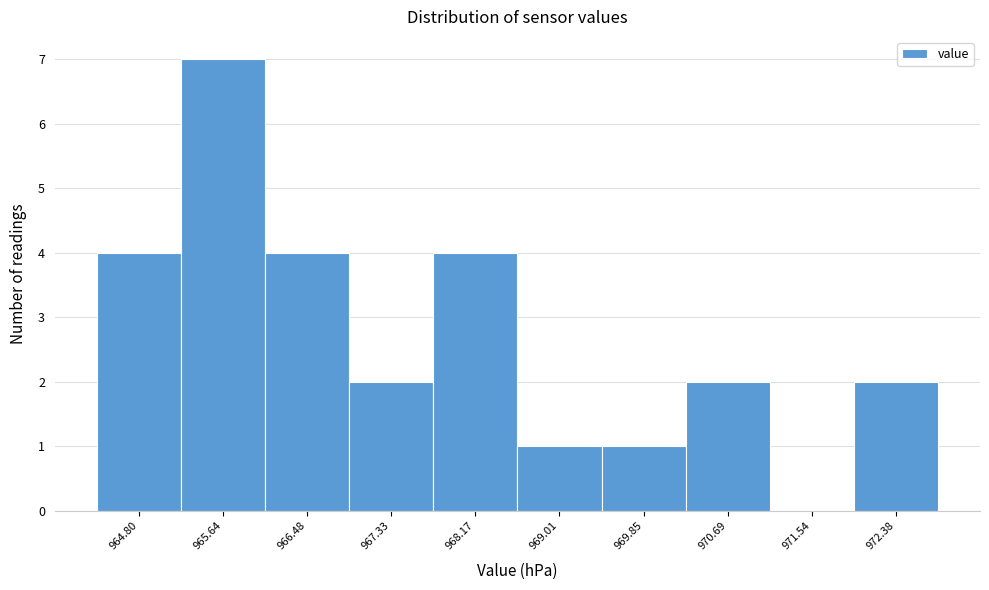

Reading left to right, list all the values displayed in this chart.

964.80=4	965.64=7	966.48=4	967.33=2	968.17=4	969.01=1	969.85=1	970.69=2	971.54=0	972.38=2